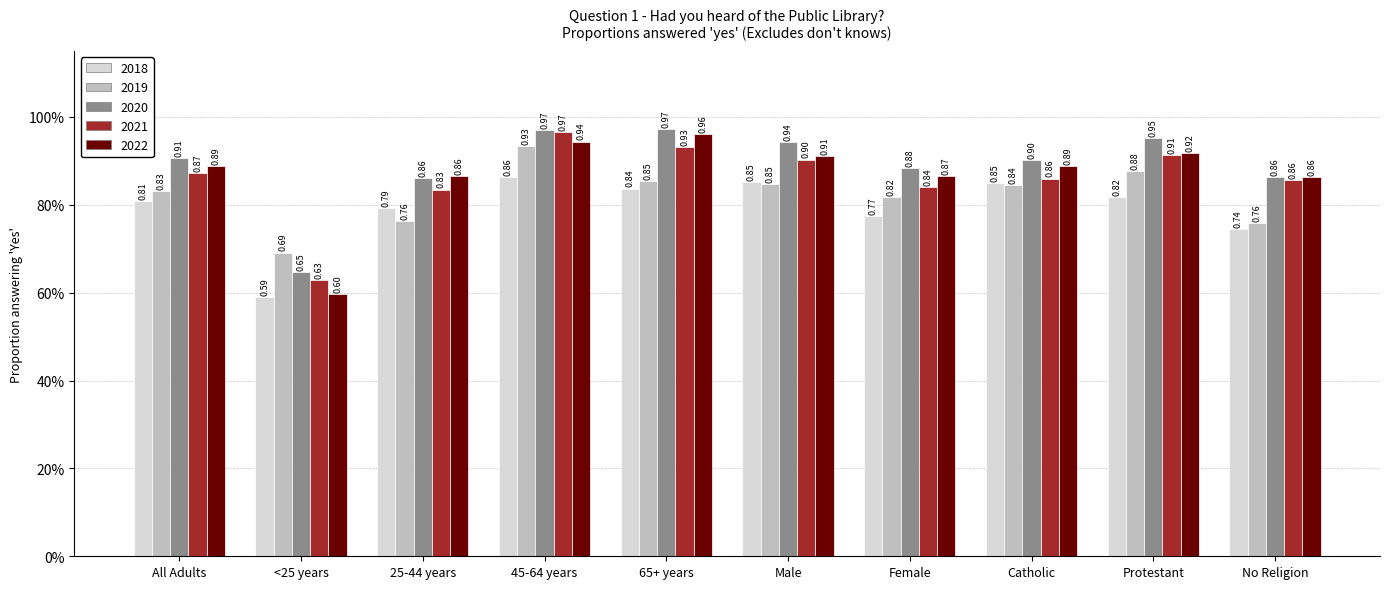

What are all the series names shown in the legend?

2018, 2019, 2020, 2021, 2022